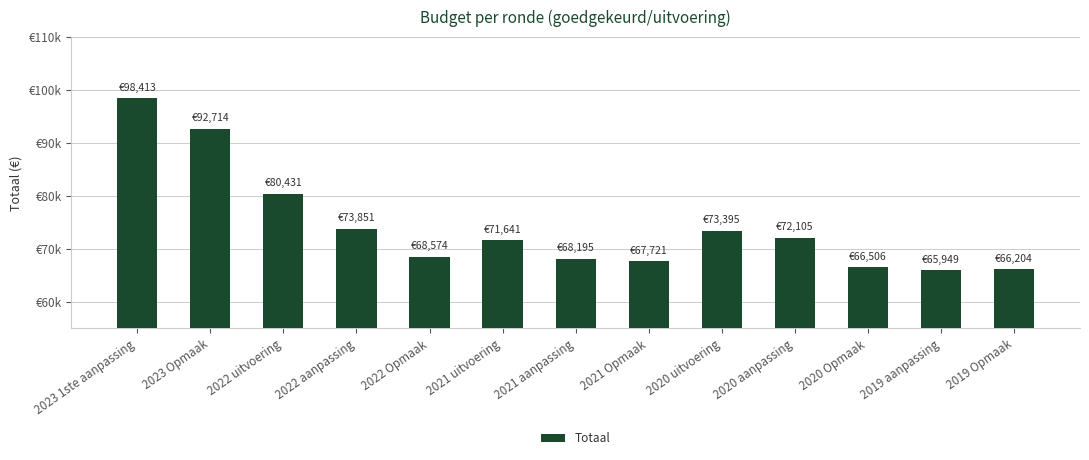

Is it true that the value at 2021 uitvoering is 71641?

True